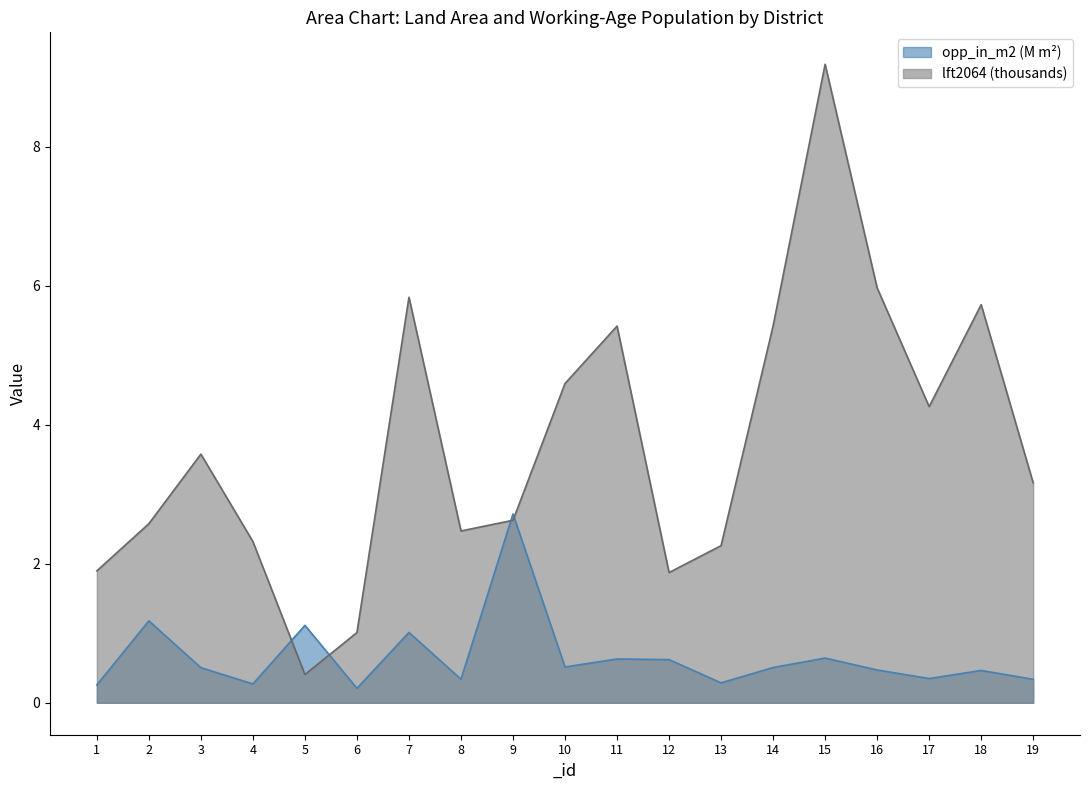

At which category does the chart reach its minimum across all series?

6